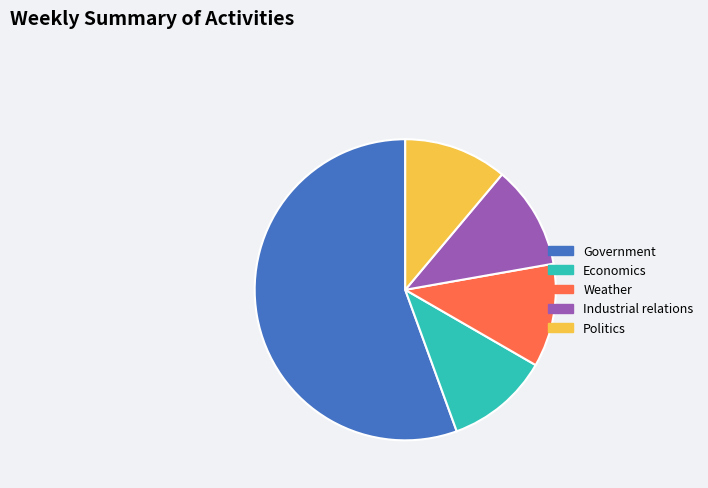

Which slice represents more than half of the pie?

Government